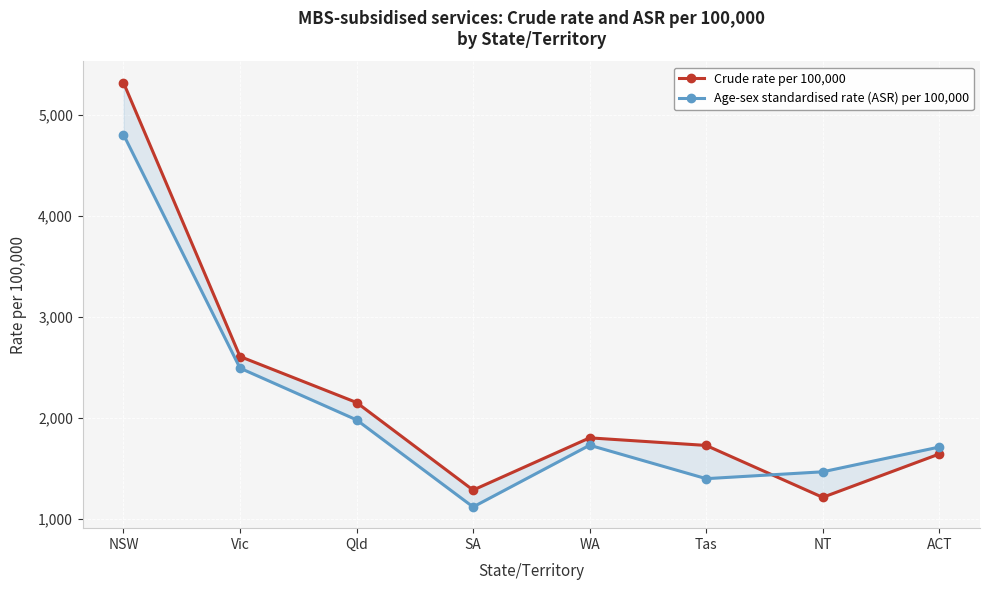

At which label is Age-sex standardised rate (ASR) per 100,000 closest to 2959?

Vic